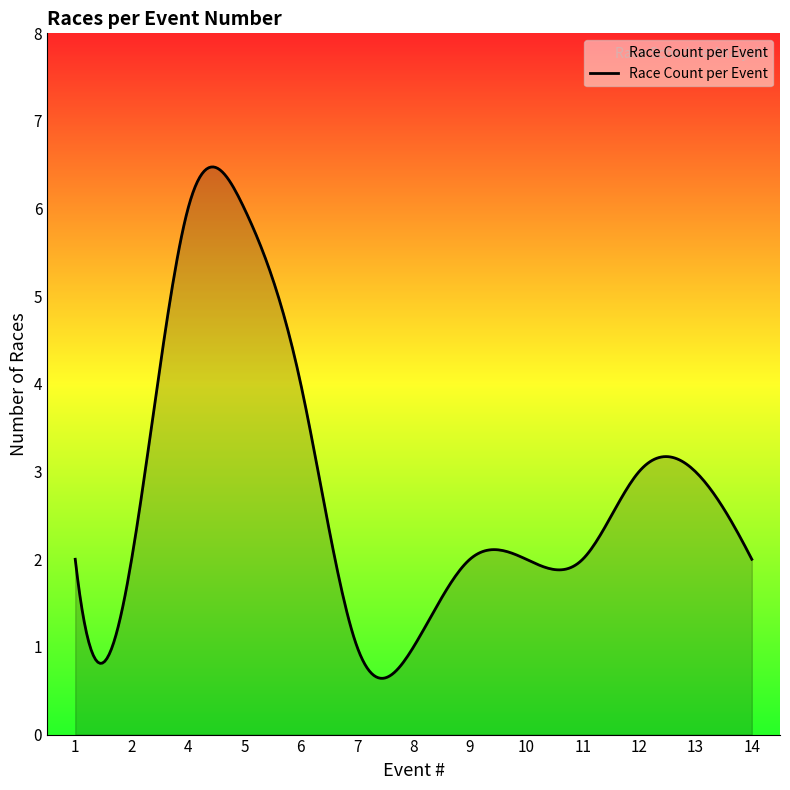

How many series are shown in this chart?

1